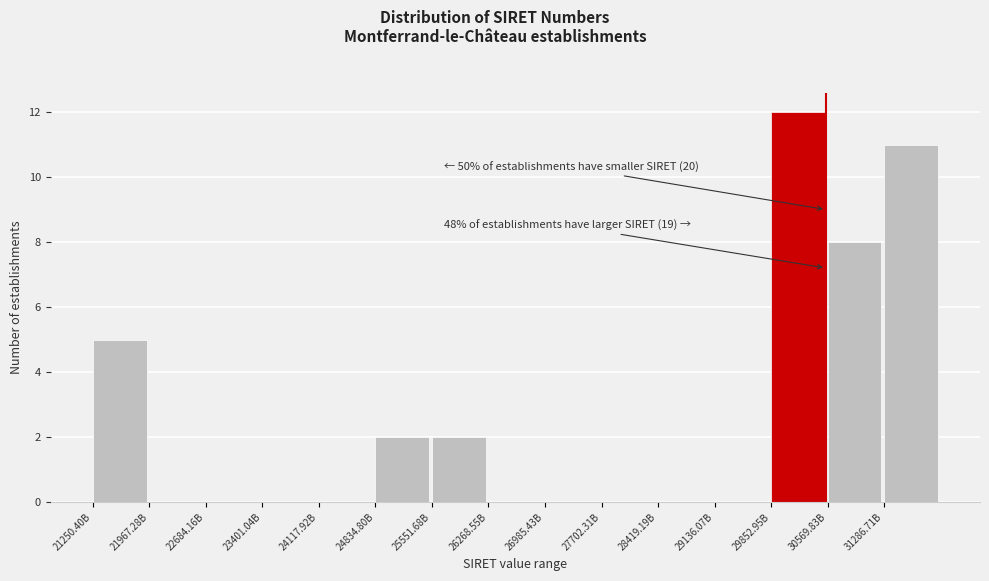

Reading left to right, list all the values displayed in this chart.

21250.40B=5	21967.28B=0	22684.16B=0	23401.04B=0	24117.92B=0	24834.80B=2	25551.68B=2	26268.55B=0	26985.43B=0	27702.31B=0	28419.19B=0	29136.07B=0	29852.95B=12	30569.83B=8	31286.71B=11